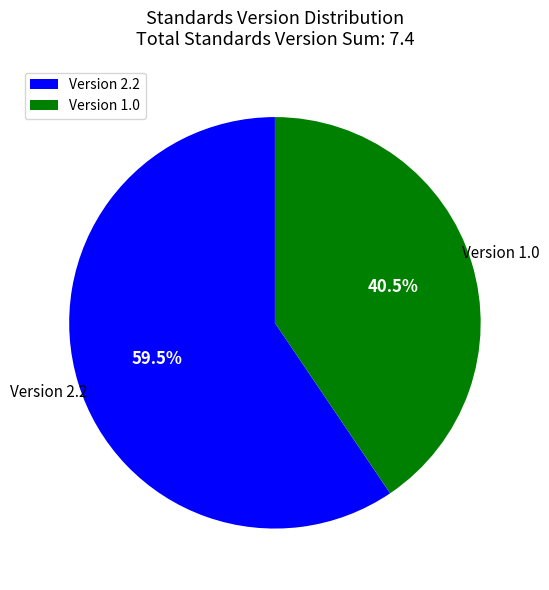

Which category has the smallest portion of the pie?

Version 1.0